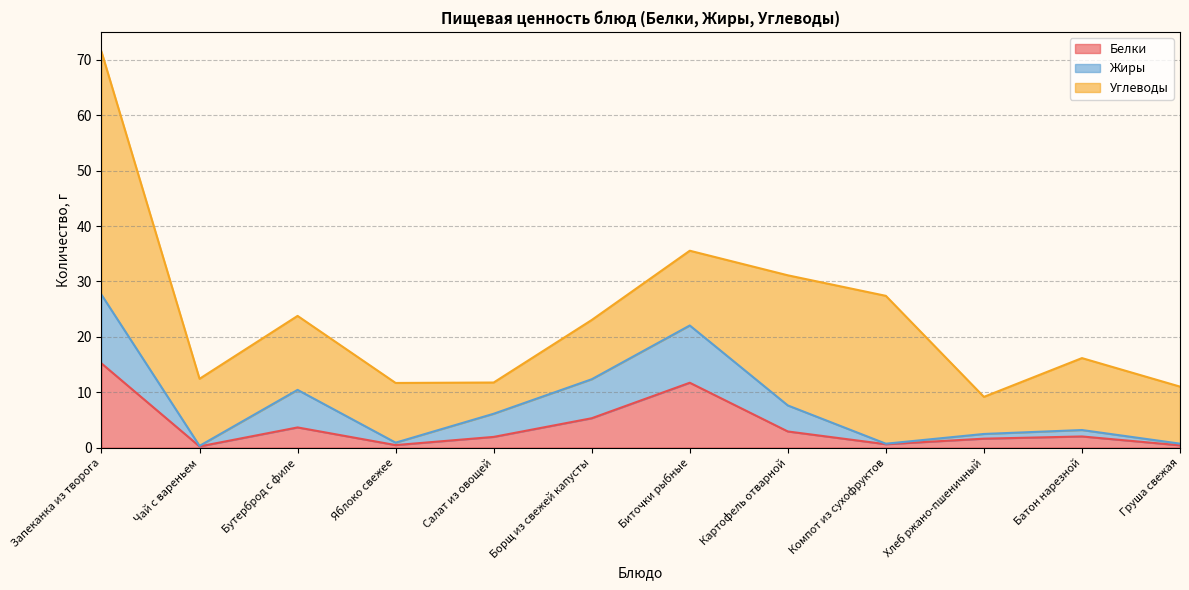

How many interior local valleys does the Белки series have?

3